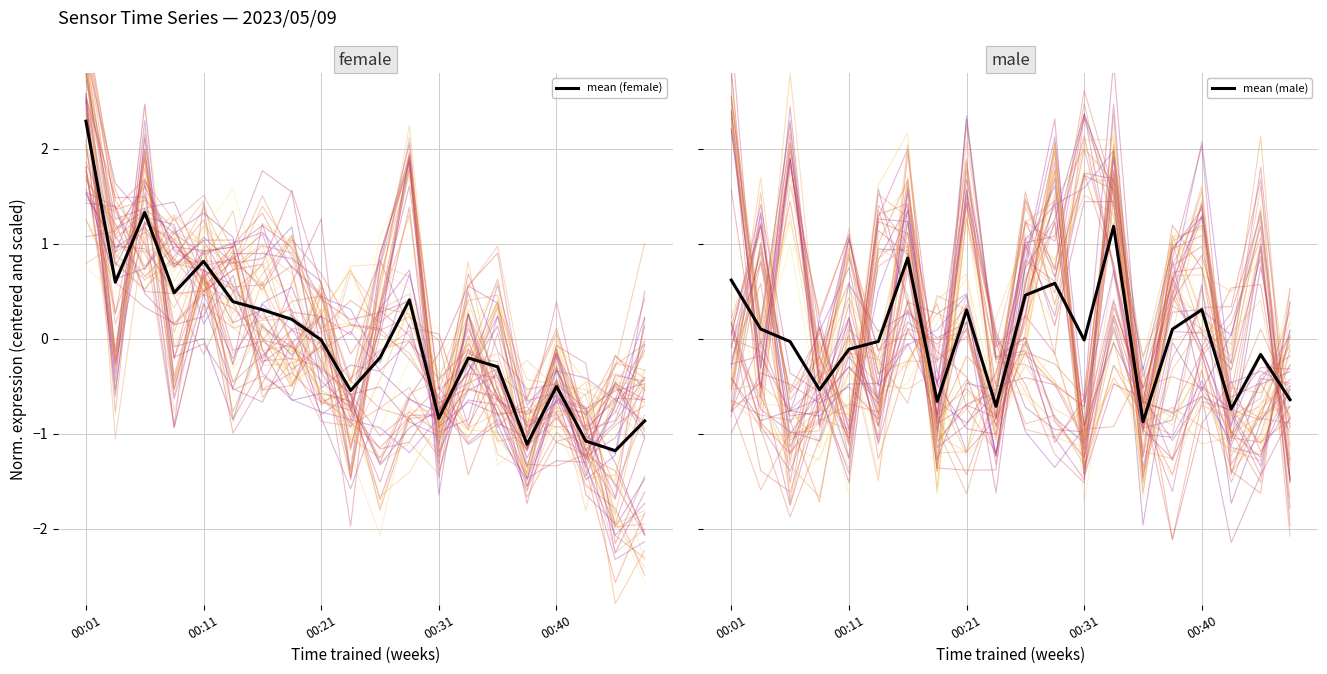

What are all the series names shown in the legend?

mean (female), mean (male)